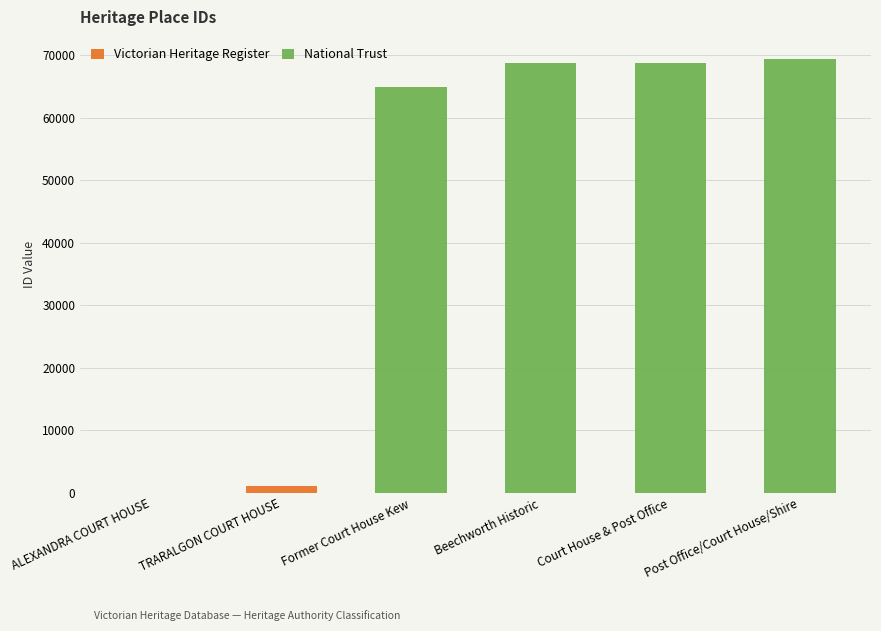

What is the difference between the values at Post Office/Court House/Shire and Court House & Post Office?

705